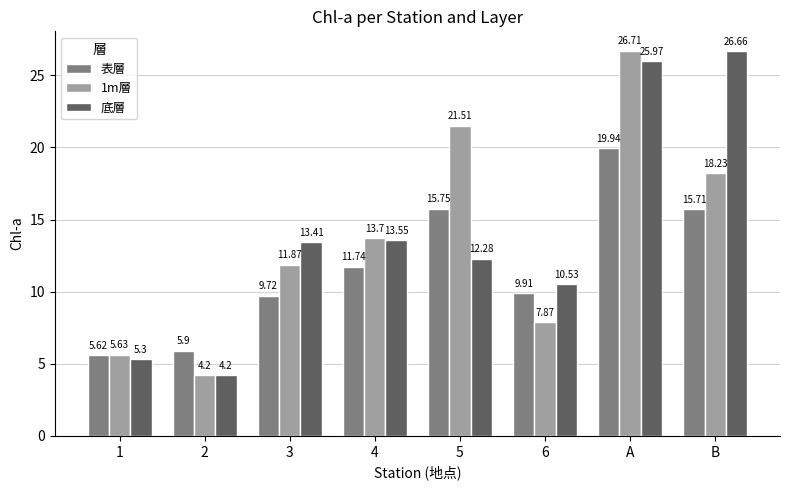

What is the difference between the maximum and minimum values in the 底層 series?

22.5